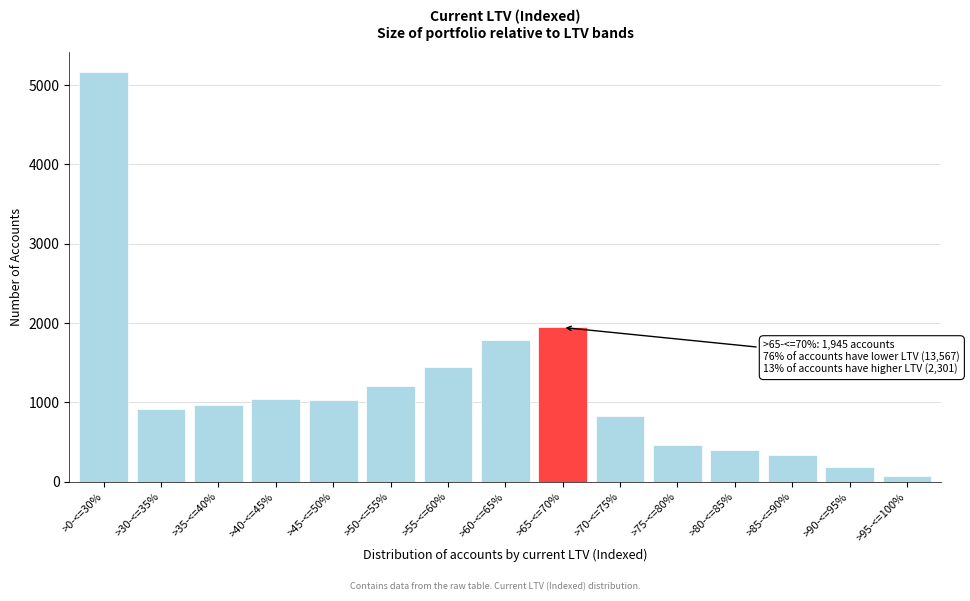

What is the label of the 6th bar from the right?

>70-<=75%